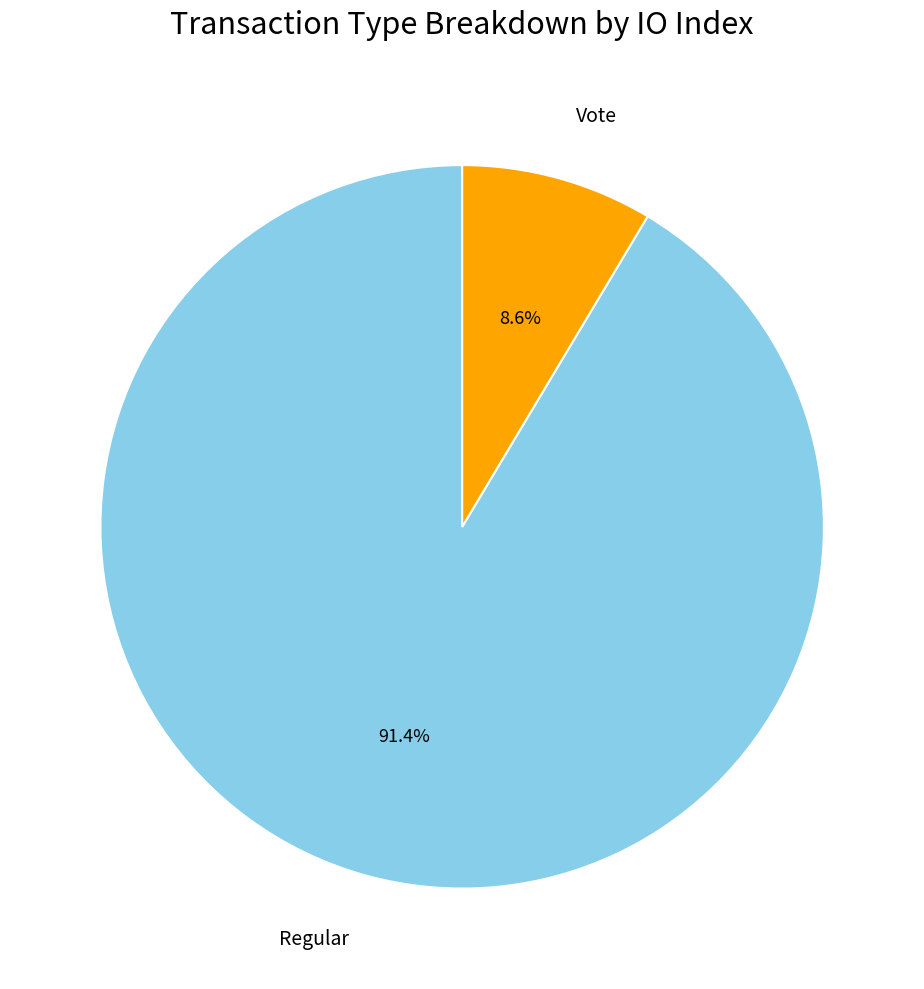

Does any single category account for the majority?

Yes